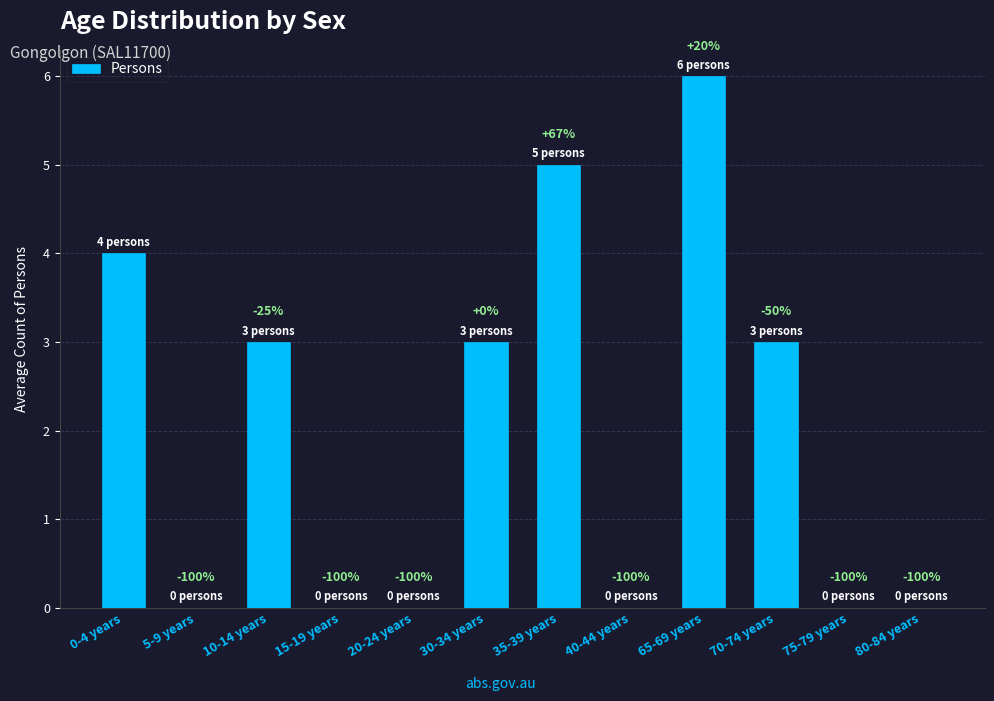

What is the difference between the maximum and second lowest values?

6